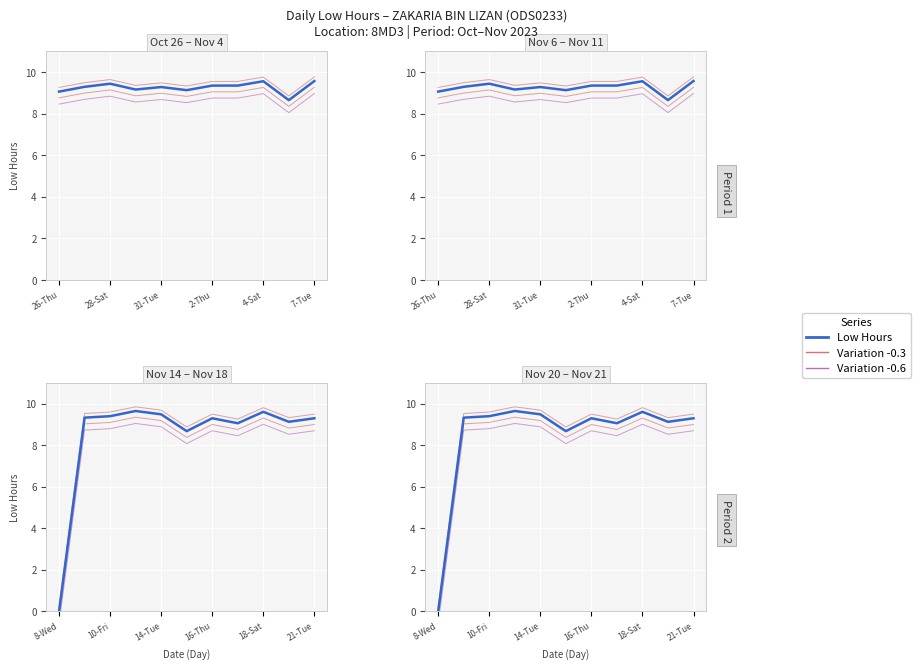

True or false: the data has more than 1 interior local peaks.

True